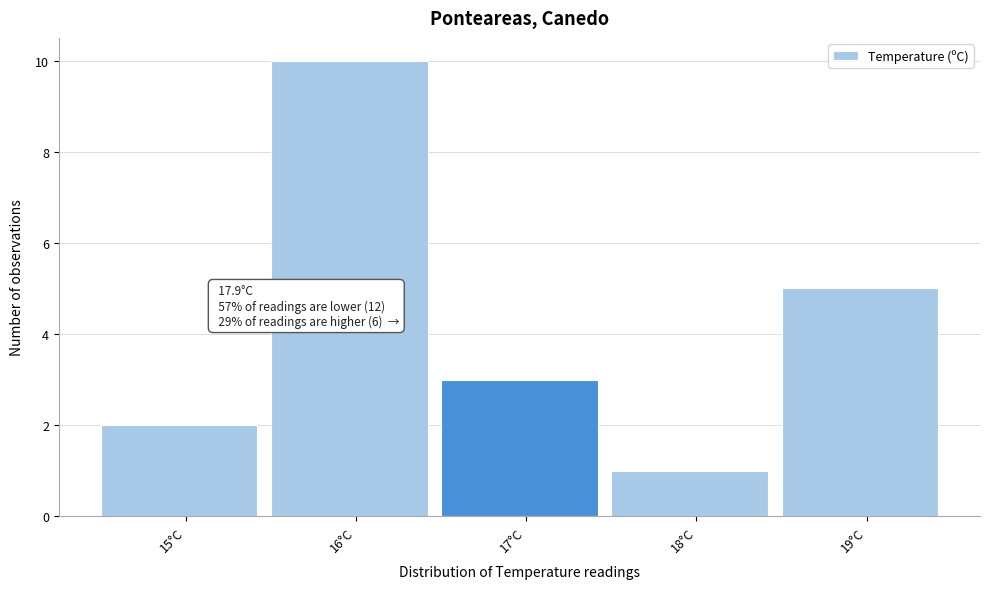

Reading left to right, what are all the values shown in this chart?

15°C=2	16°C=10	17°C=3	18°C=1	19°C=5